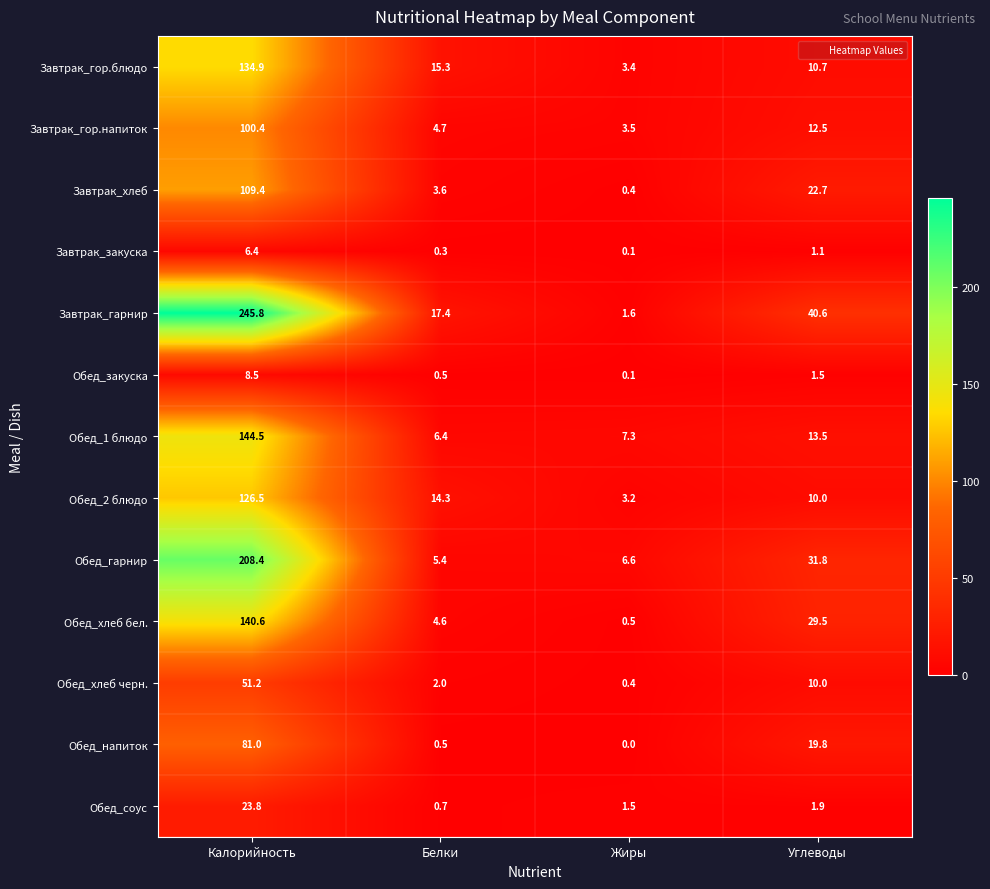

Between Калорийность and Углеводы, which series saw the biggest shift?

Завтрак_гарнир